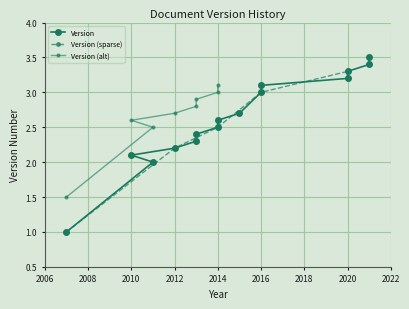

The value at 2021 is 3.5. True or false?

True